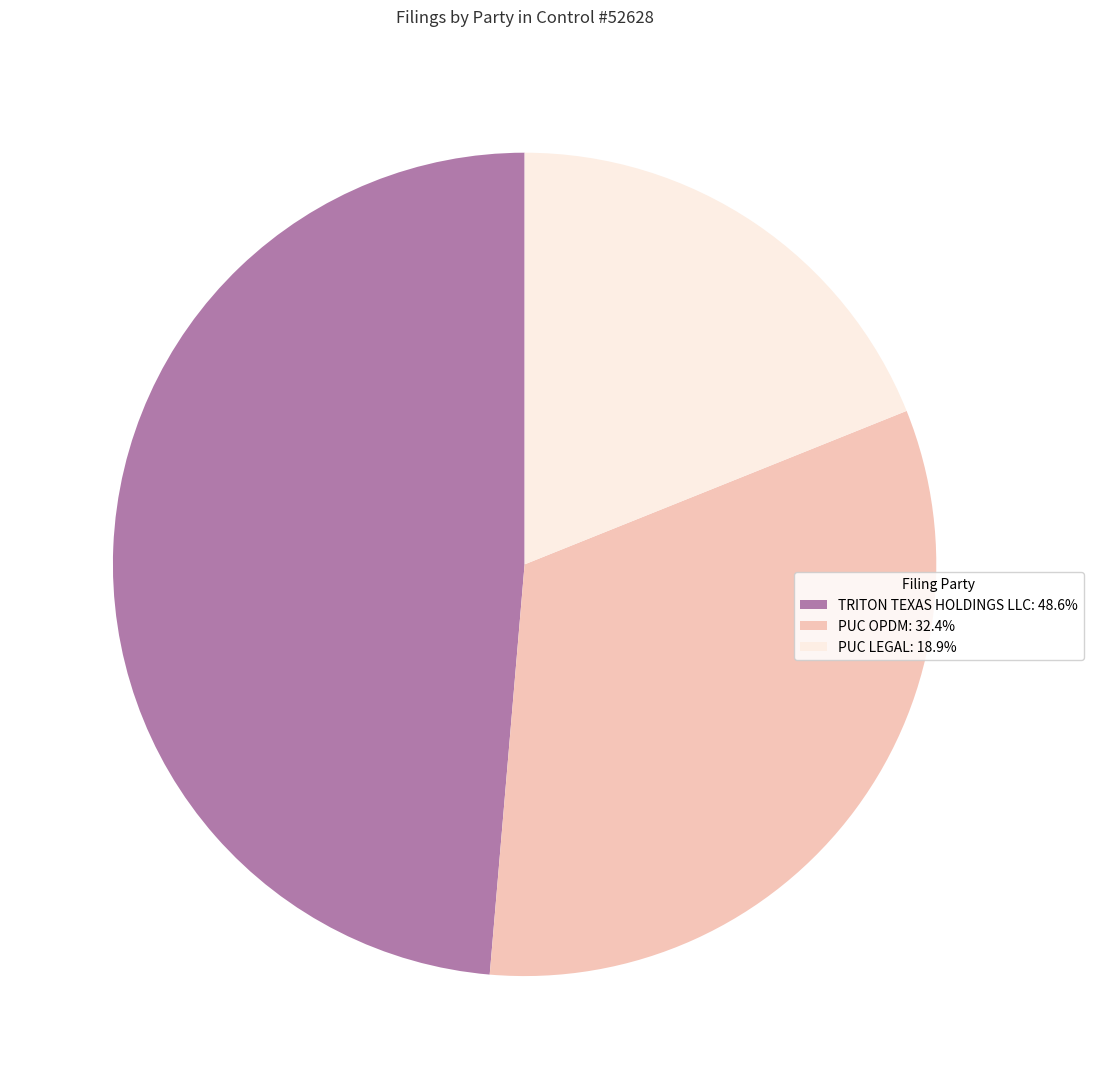

Is it true that TRITON TEXAS HOLDINGS LLC is 42% of the pie?

False